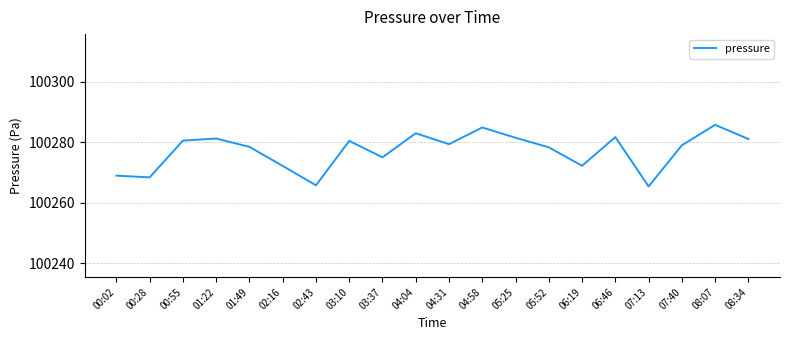

What position from the left is 08:07?

19